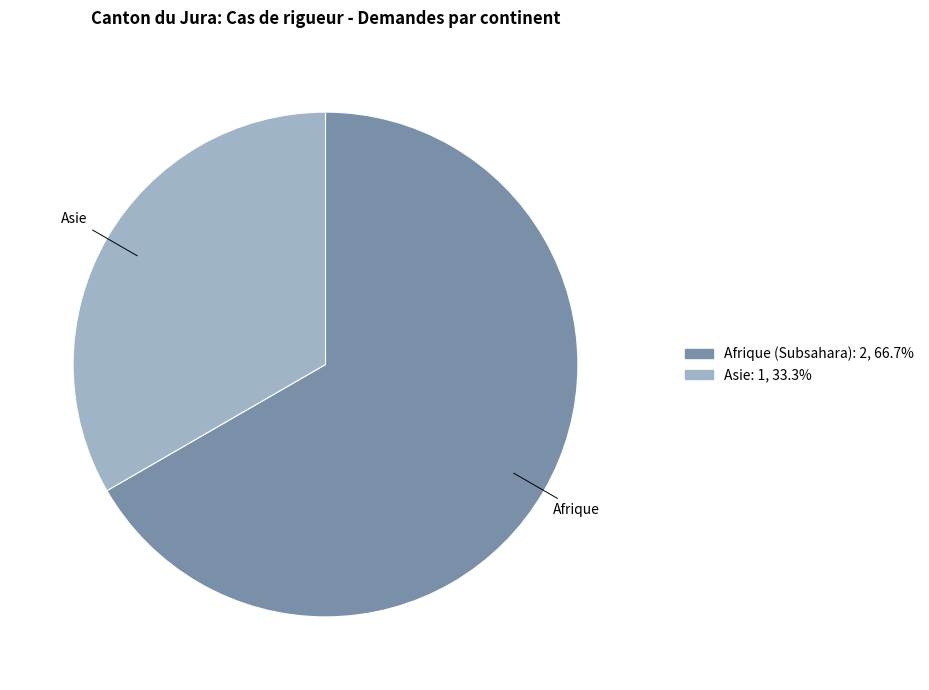

Rank the categories by value from highest to lowest.

Afrique (Subsahara), Asie